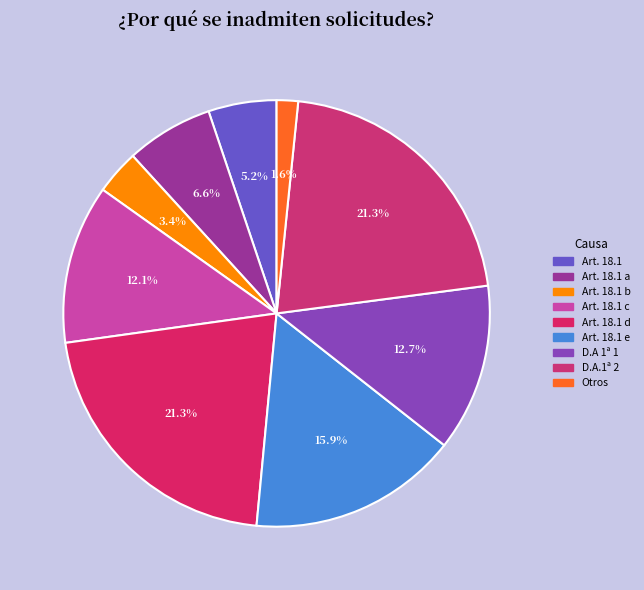

Count the number of slices in the pie.

9